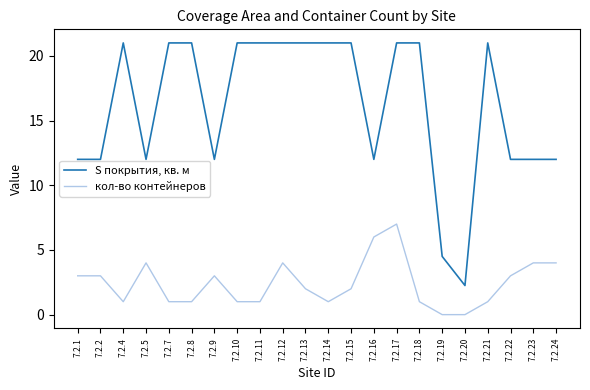

At which label does S покрытия, кв. м reach its minimum?

7.2.20